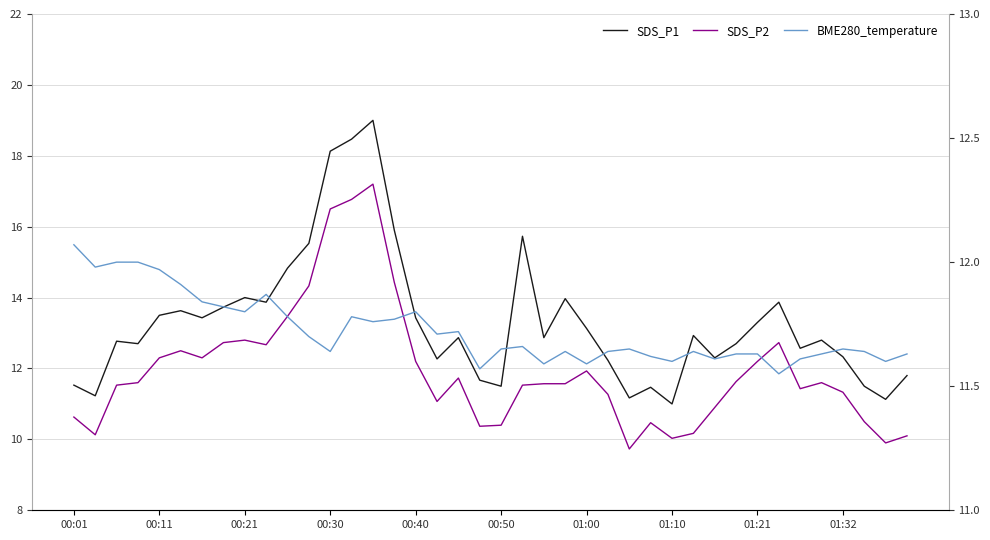

At how many categories does at least one series exceed 18?

3